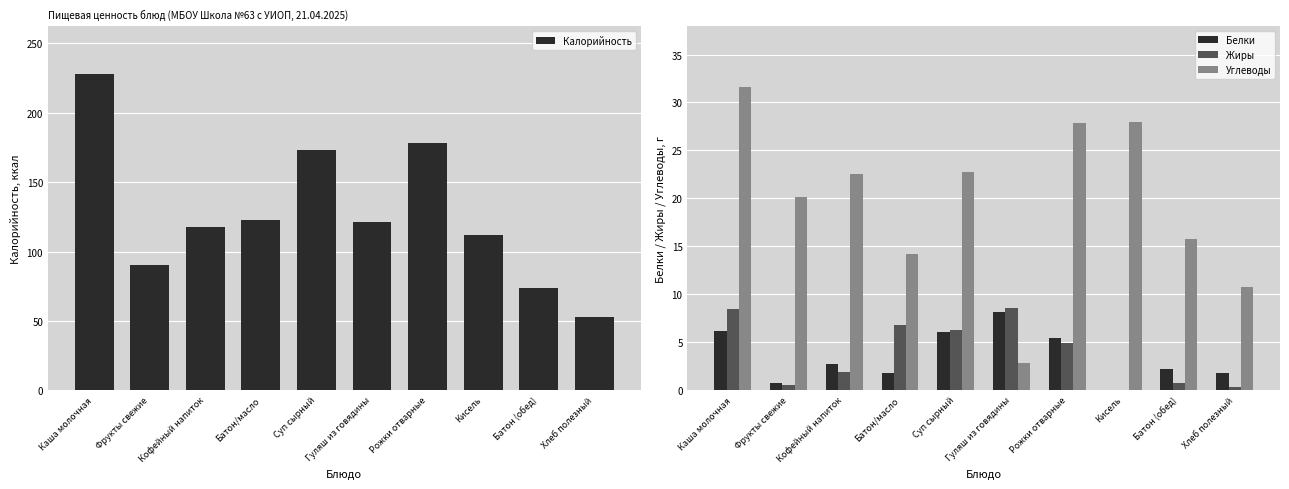

How many values in the Углеводы series exceed 22?

5